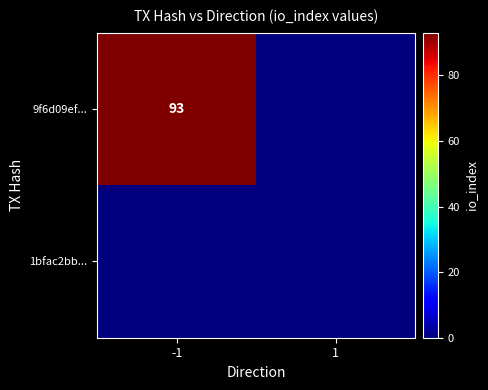

Between 1 and -1, which is larger?

-1